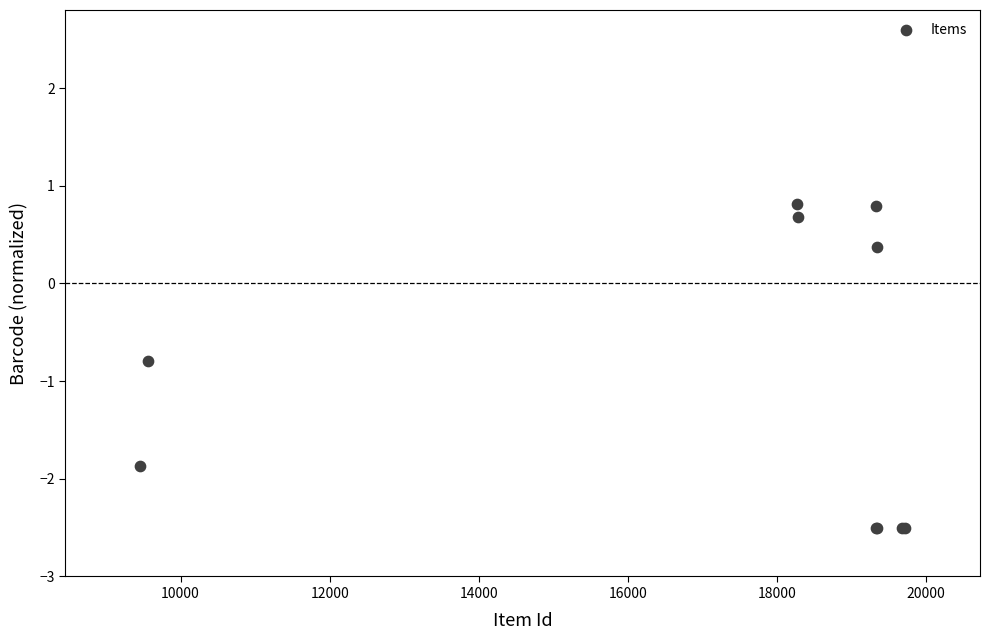

What Y value in the scatter plot is closest to 0?

0.4